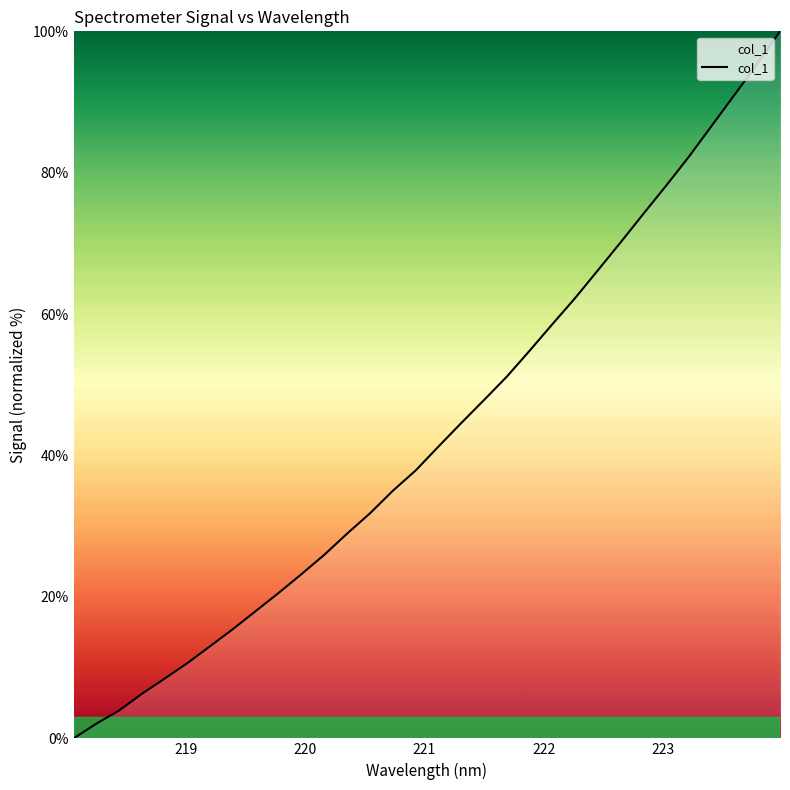

Reading left to right, extract all data points from this chart.

0.0	2.1	3.9	6.3	8.5	10.7	13.1	15.5	18.0	20.6	23.3	26.0	29.0	31.8	35.0	37.9	41.3	44.6	47.9	51.2	54.8	58.6	62.3	66.2	70.2	74.2	78.2	82.3	86.6	91.0	95.4	100.0